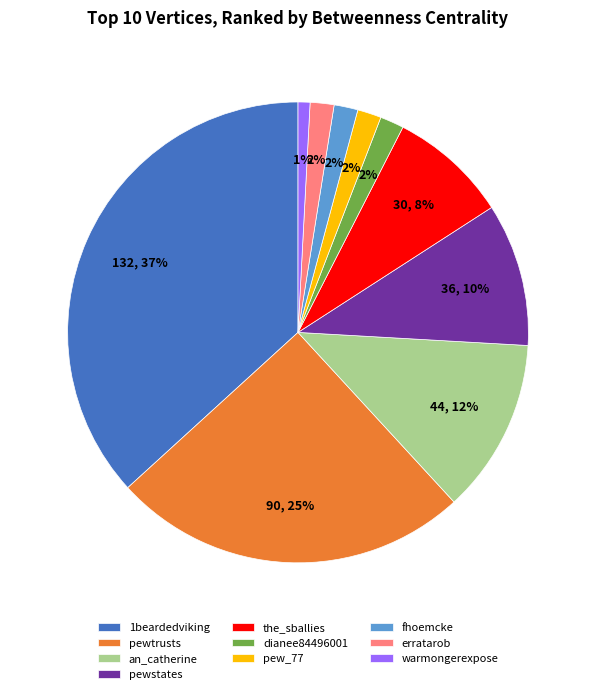

Is it true that warmongerexpose is 11% of the pie?

False